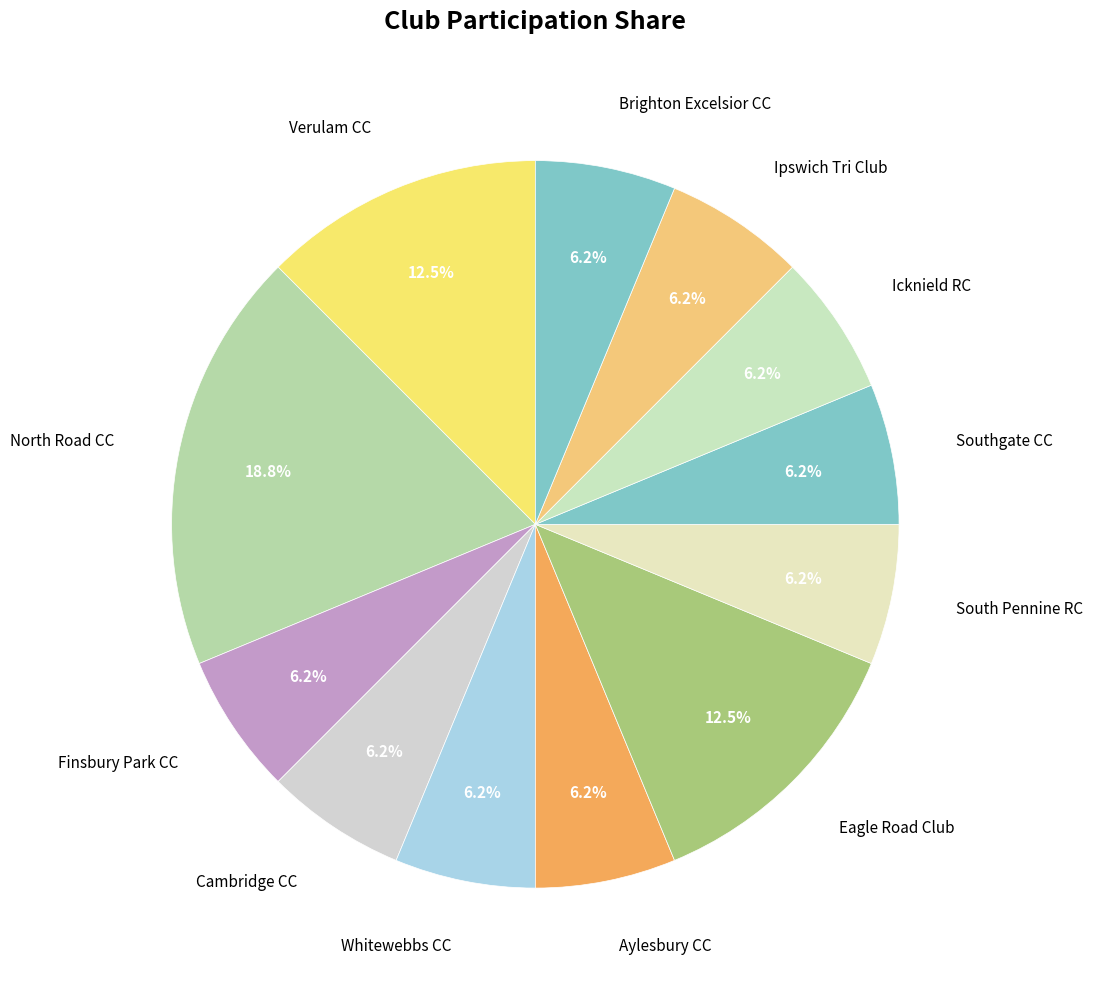

How many slices are in this pie chart?

12